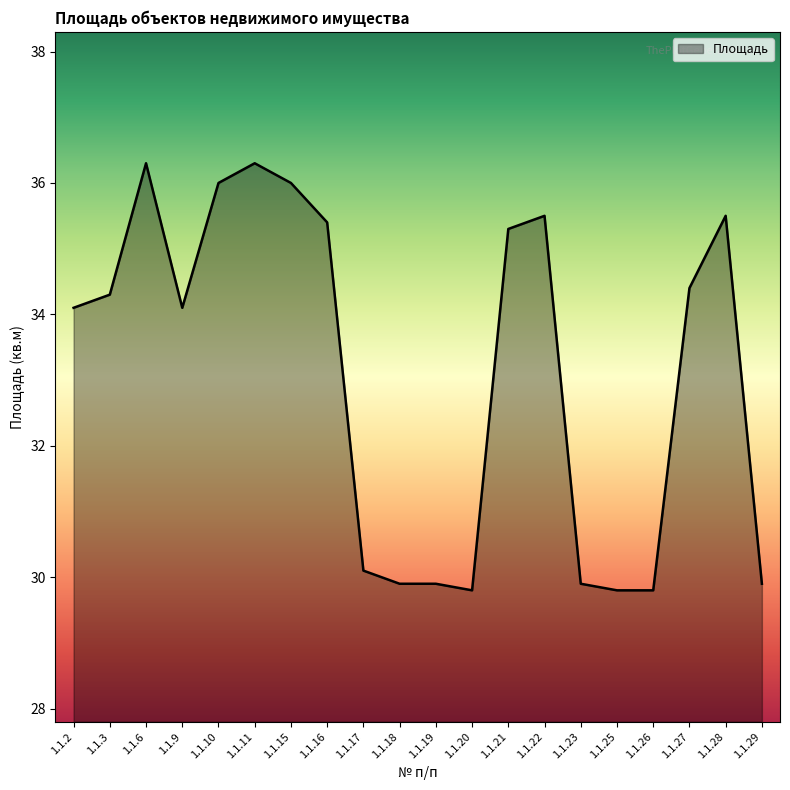

Approximately how many times larger is the value at 1.1.11 compared to 1.1.15?

1.0